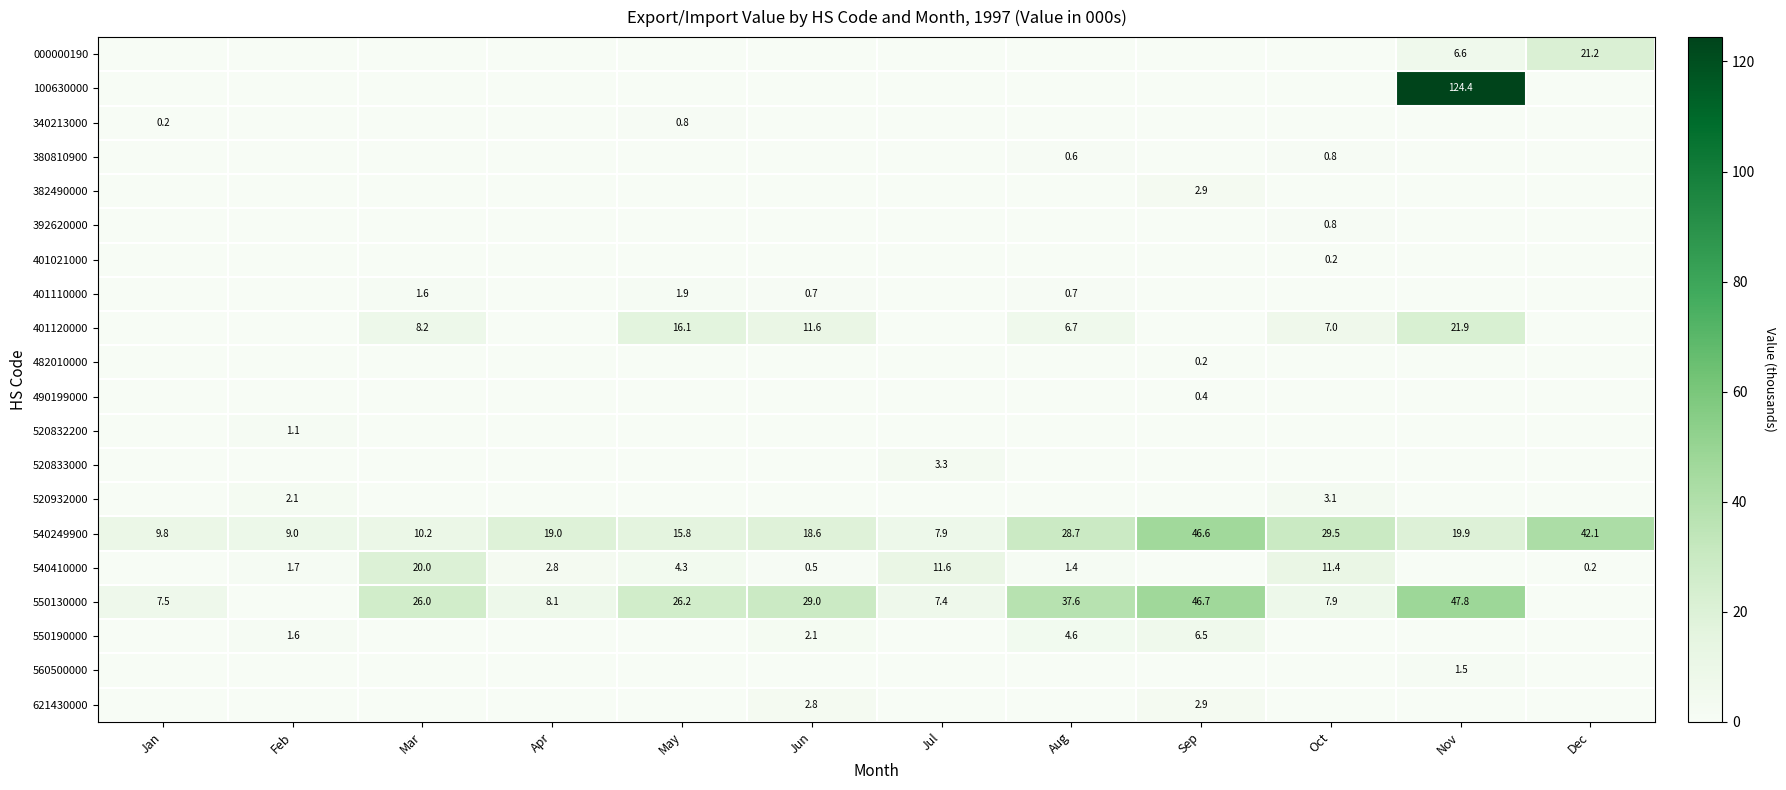

Which category has the lowest value in the 550130000 series?

Feb